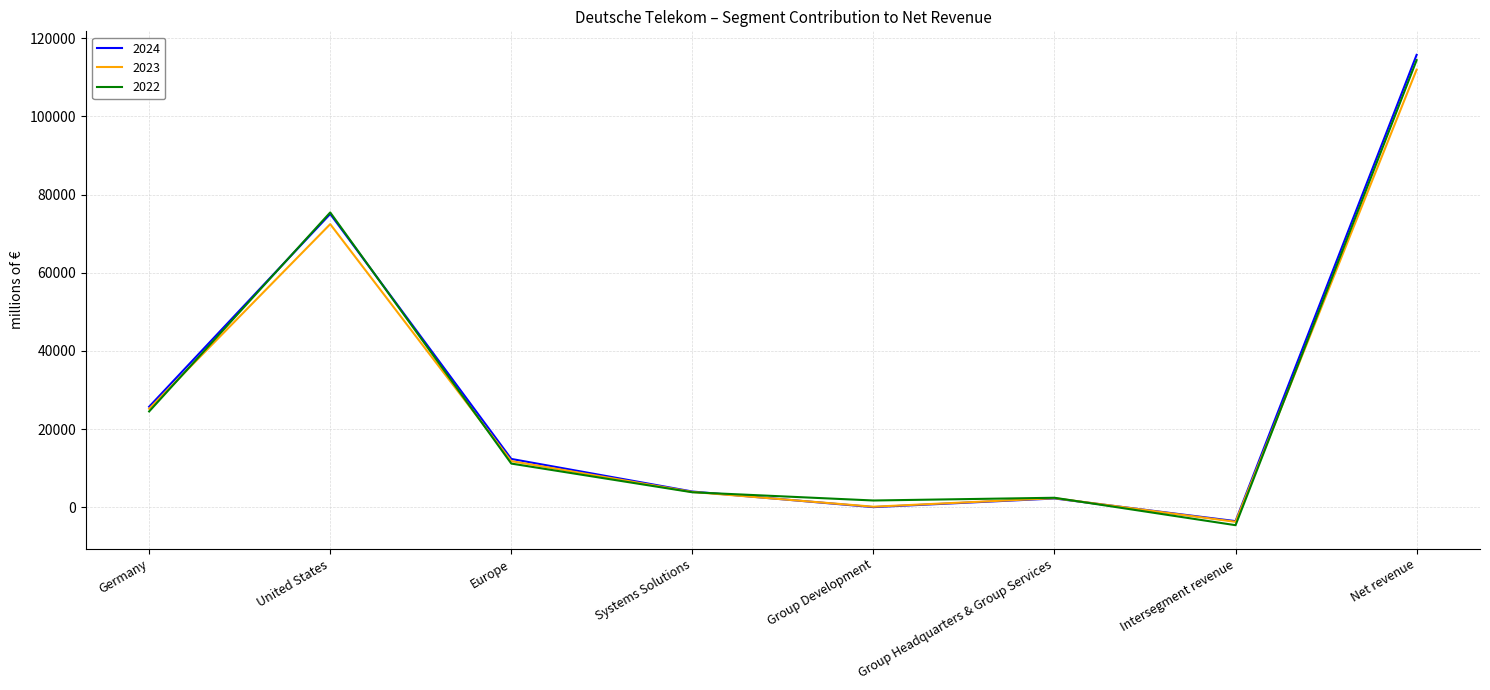

At which label does 2023 reach its minimum?

Intersegment revenue